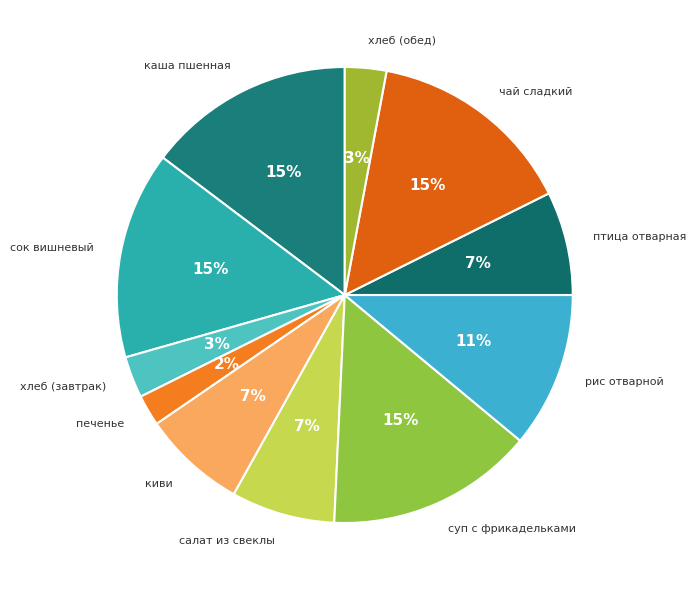

Is there a majority slice in this chart?

No